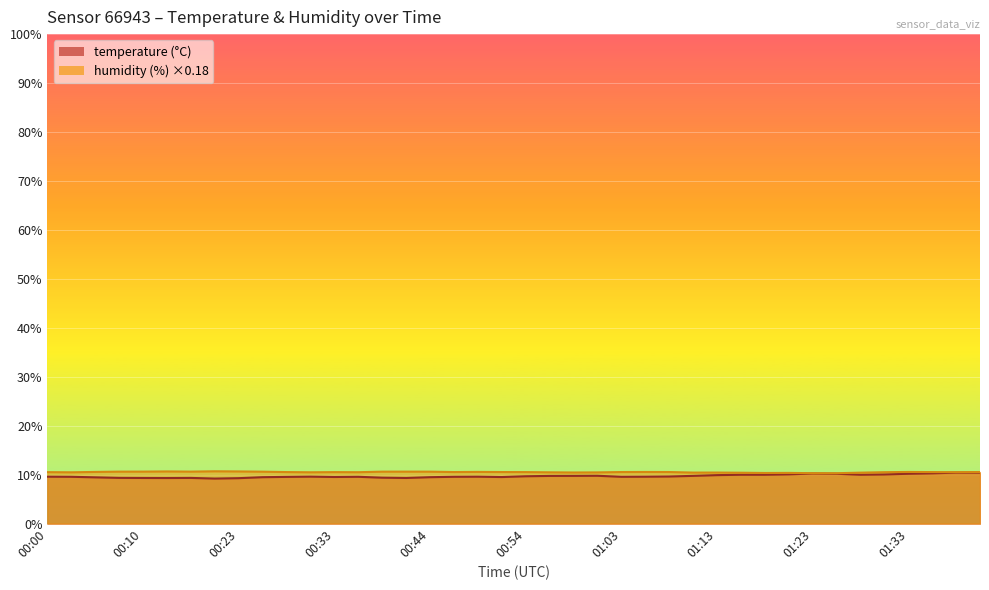

True or false: temperature and humidity intersect in this chart.

False